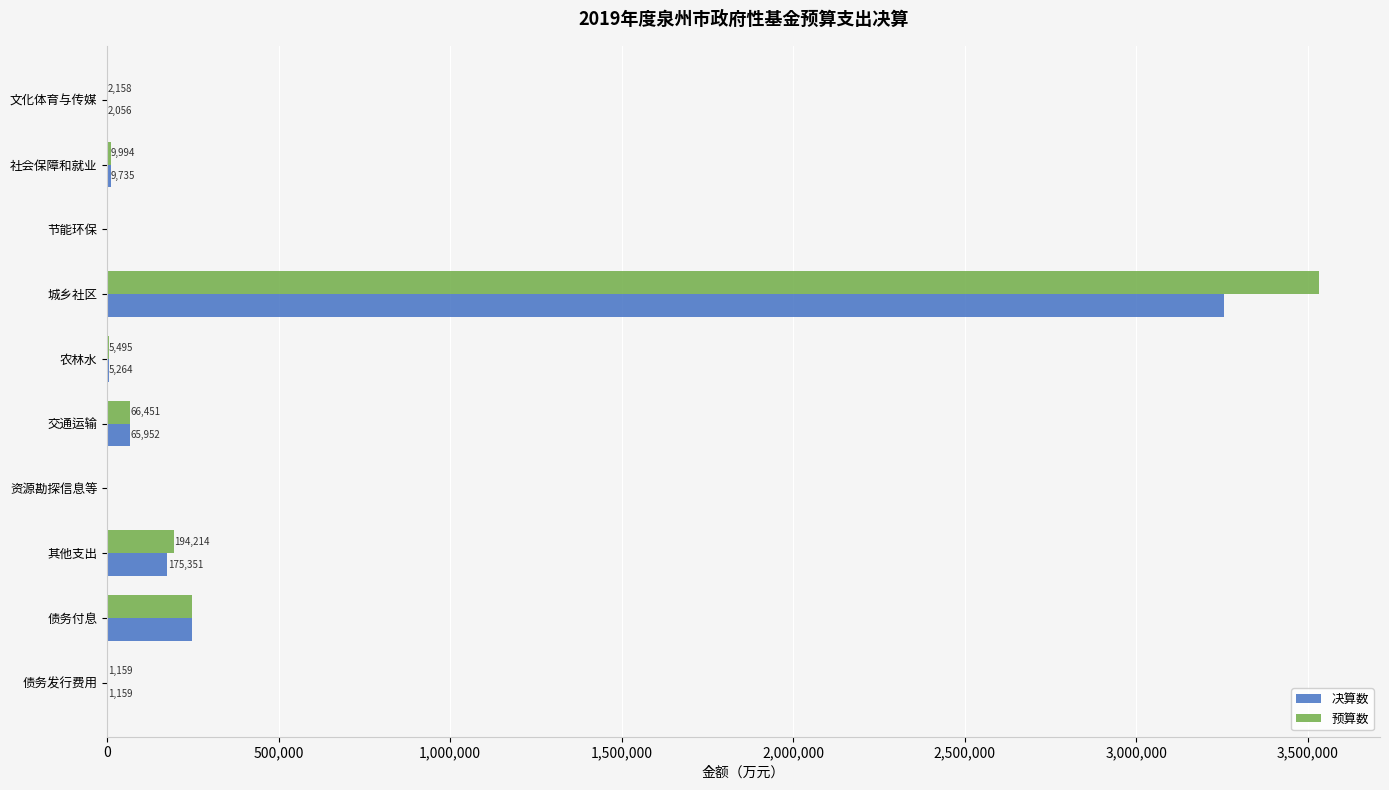

Between 文化体育与传媒 and 交通运输, which series saw the biggest shift?

预算数